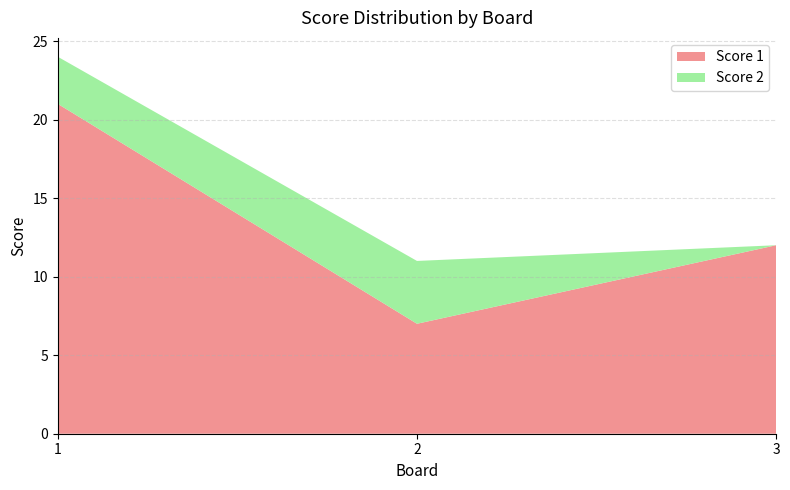

Reading left to right, list all the values displayed in this chart.

Score 1: 21	7	12
Score 2: 3	4	0